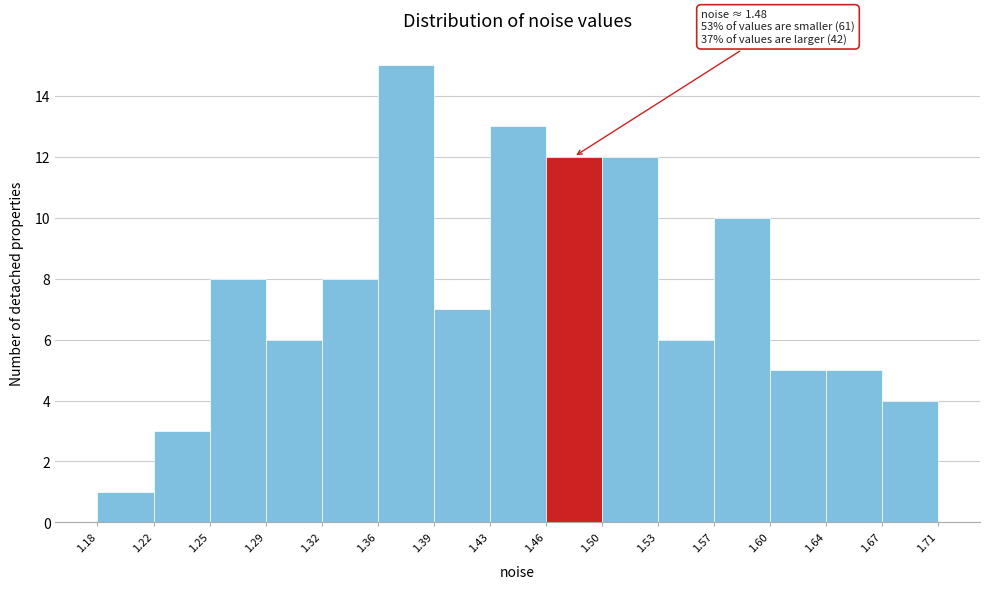

Which range on the x-axis has the tallest bar?

1.36 to 1.39